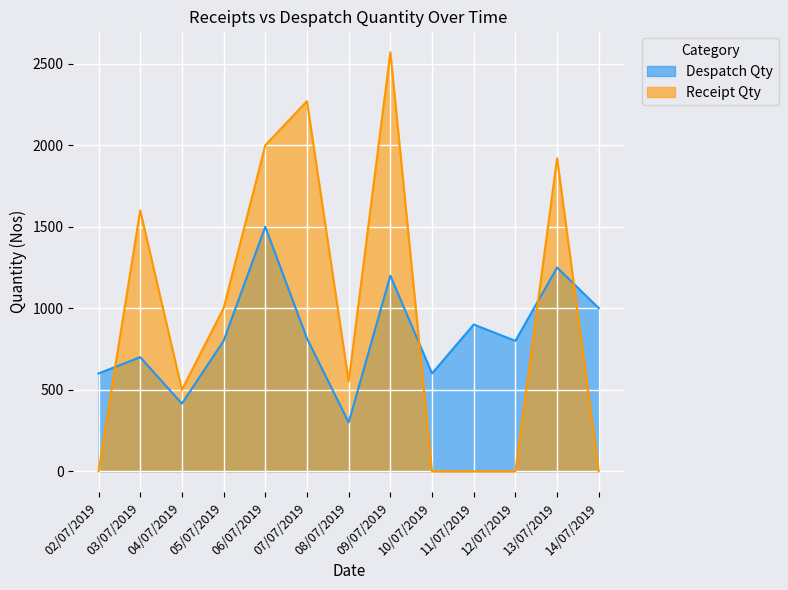

Rank the categories by Receipt Qty value from highest to lowest.

09/07/2019, 07/07/2019, 06/07/2019, 13/07/2019, 03/07/2019, 05/07/2019, 08/07/2019, 04/07/2019, 02/07/2019, 10/07/2019, 11/07/2019, 12/07/2019, 14/07/2019